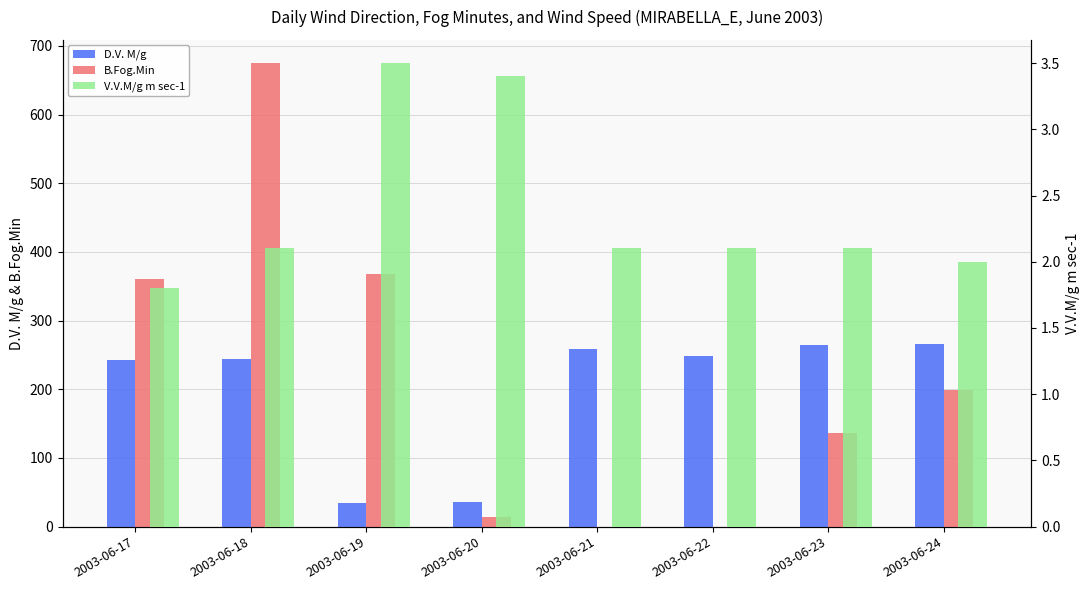

How many bars are there in each group?

3